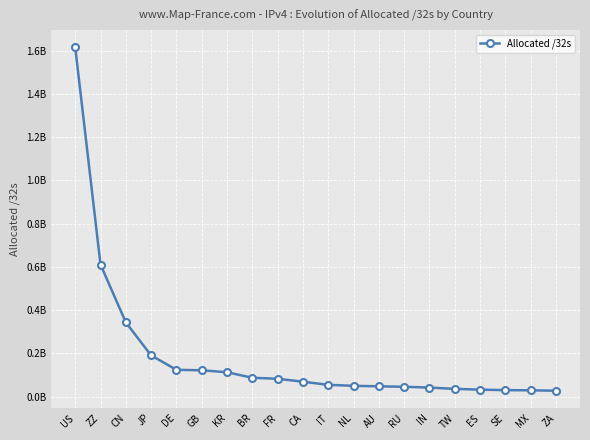

The chart shows a value of 10417338 at RU. True or false?

False